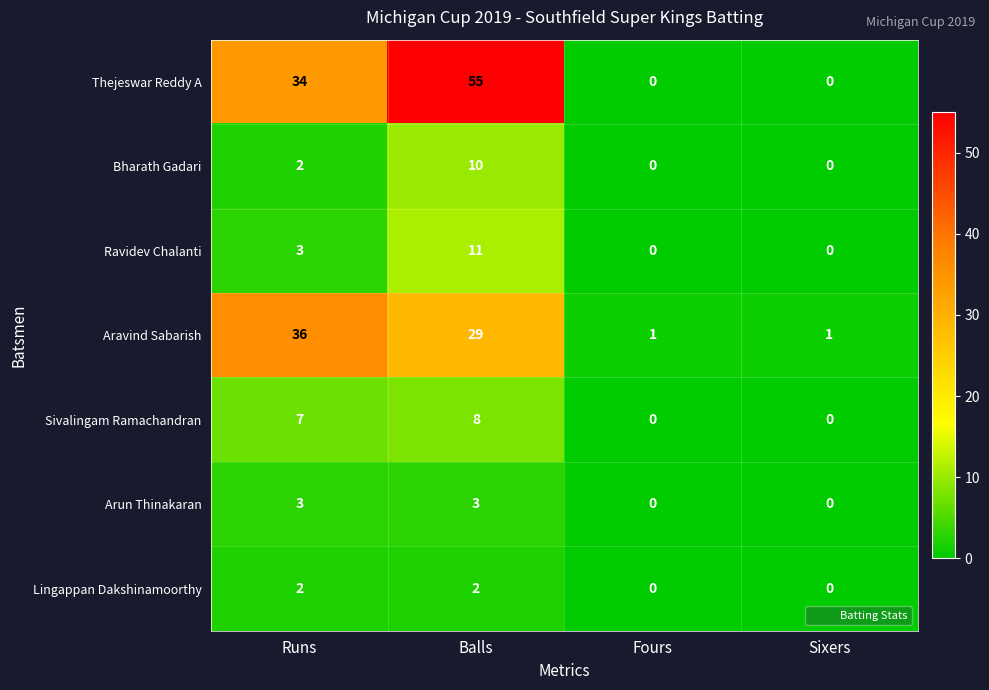

Rank the series by their maximum value, from highest to lowest.

Thejeswar Reddy A, Aravind Sabarish, Ravidev Chalanti, Bharath Gadari, Sivalingam Ramachandran, Arun Thinakaran, Lingappan Dakshinamoorthy